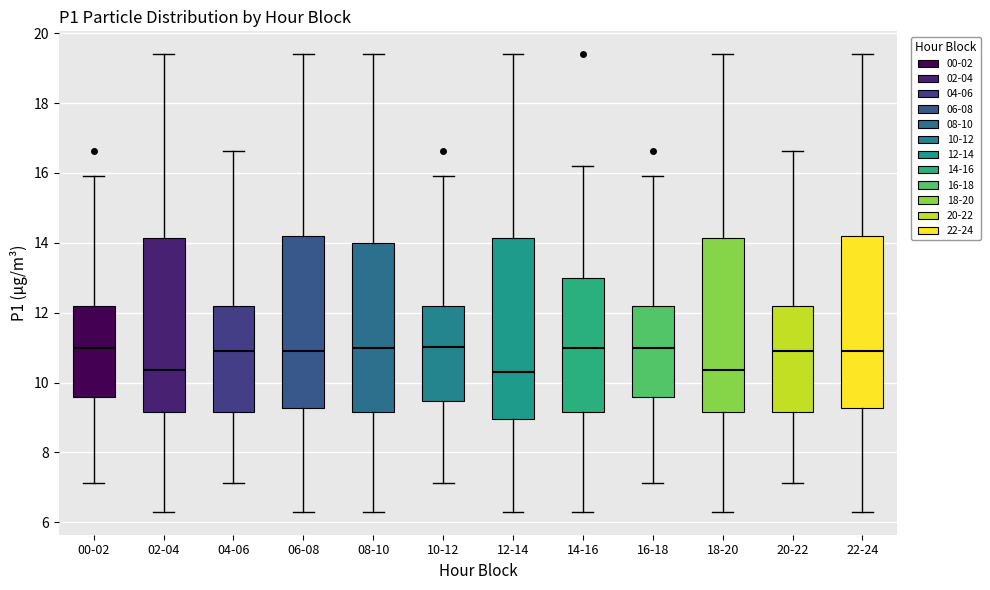

Reading left to right, transcribe this box plot: for each box, give where its median line is, the range the box spans, and where its two whiskers end, as read against the y-axis. The values are not printed on the chart, so give them approximately, as read against the axis.

00-02: median 11.0, box 9.6 to 12.2, whiskers 7.2 to 16.0
02-04: median 10.4, box 9.2 to 14.2, whiskers 6.4 to 19.4
04-06: median 11.0, box 9.2 to 12.2, whiskers 7.2 to 16.6
06-08: median 11.0, box 9.2 to 14.2, whiskers 6.4 to 19.4
08-10: median 11.0, box 9.2 to 14.0, whiskers 6.4 to 19.4
10-12: median 11.0, box 9.4 to 12.2, whiskers 7.2 to 16.0
12-14: median 10.4, box 9.0 to 14.2, whiskers 6.4 to 19.4
14-16: median 11.0, box 9.2 to 13.0, whiskers 6.4 to 16.2
16-18: median 11.0, box 9.6 to 12.2, whiskers 7.2 to 16.0
18-20: median 10.4, box 9.2 to 14.2, whiskers 6.4 to 19.4
20-22: median 11.0, box 9.2 to 12.2, whiskers 7.2 to 16.6
22-24: median 11.0, box 9.2 to 14.2, whiskers 6.4 to 19.4